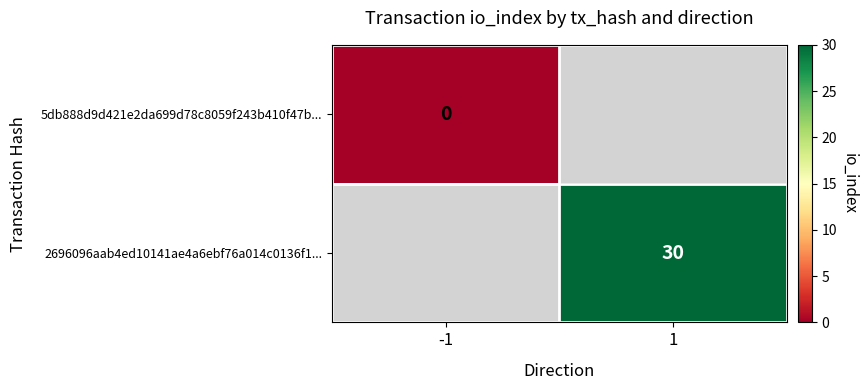

The 2696096aab4ed10141ae4a6ebf76a014c0136f1... series shows 11 at 1. True or false?

False